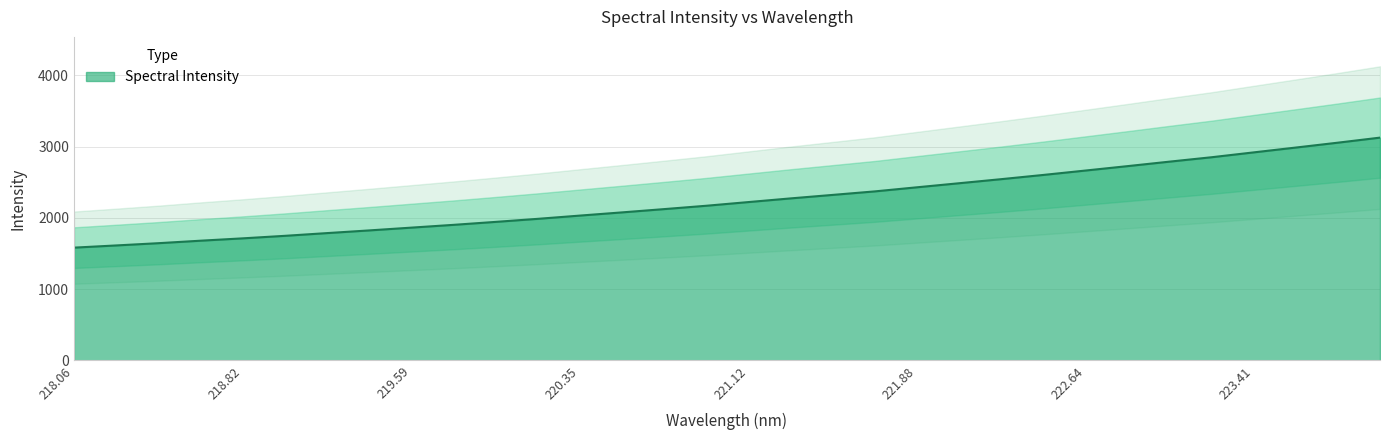

What is the smallest value displayed?

1583.0